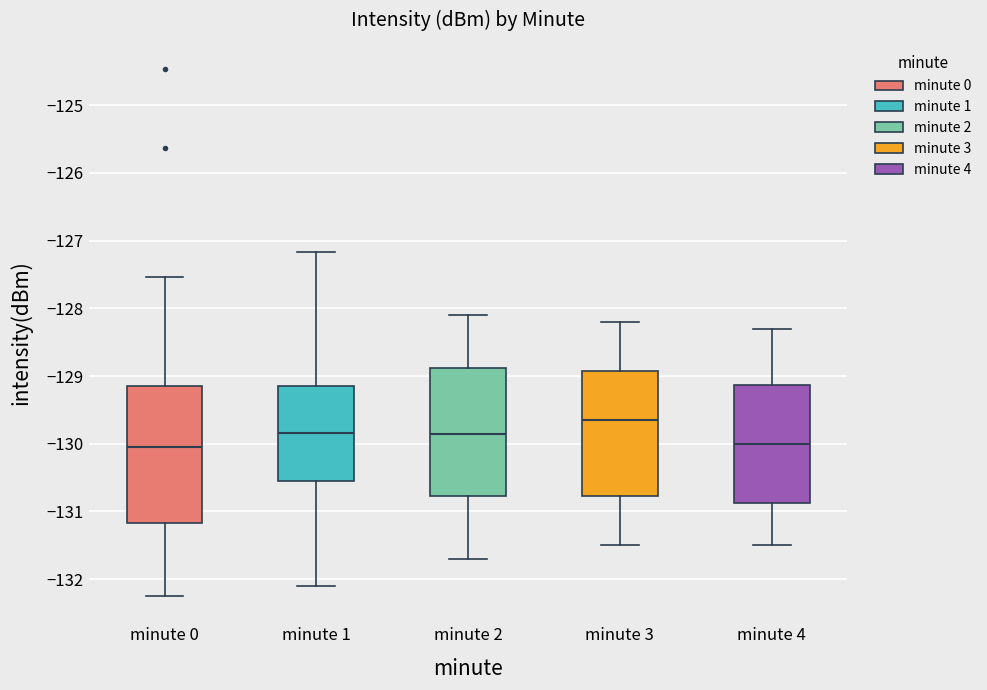

Which box's median line is the highest?

minute 3